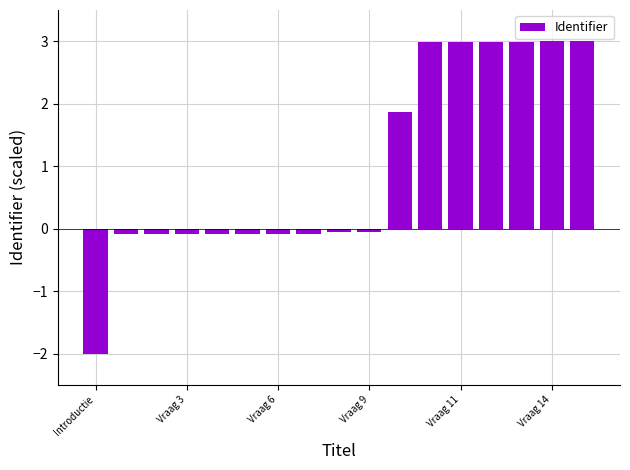

What is the smallest value displayed?

-2.0